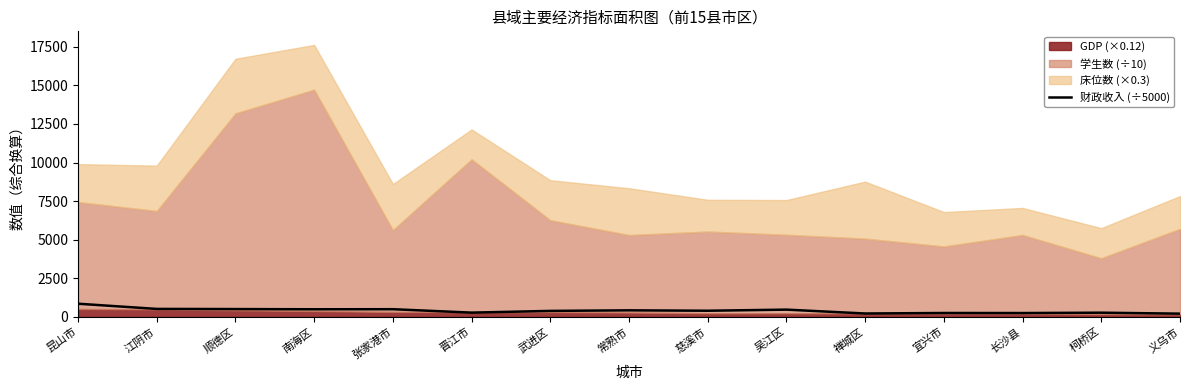

What is the difference between the maximum and second lowest values?

633.5